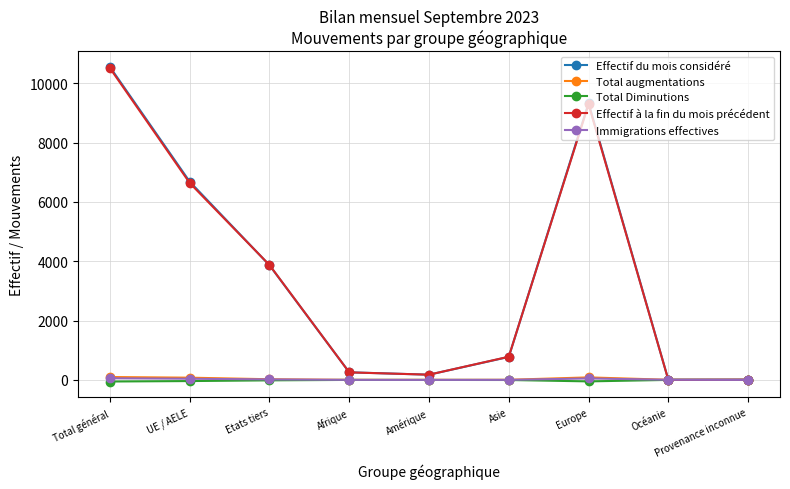

What is the maximum value shown in the chart?

10549